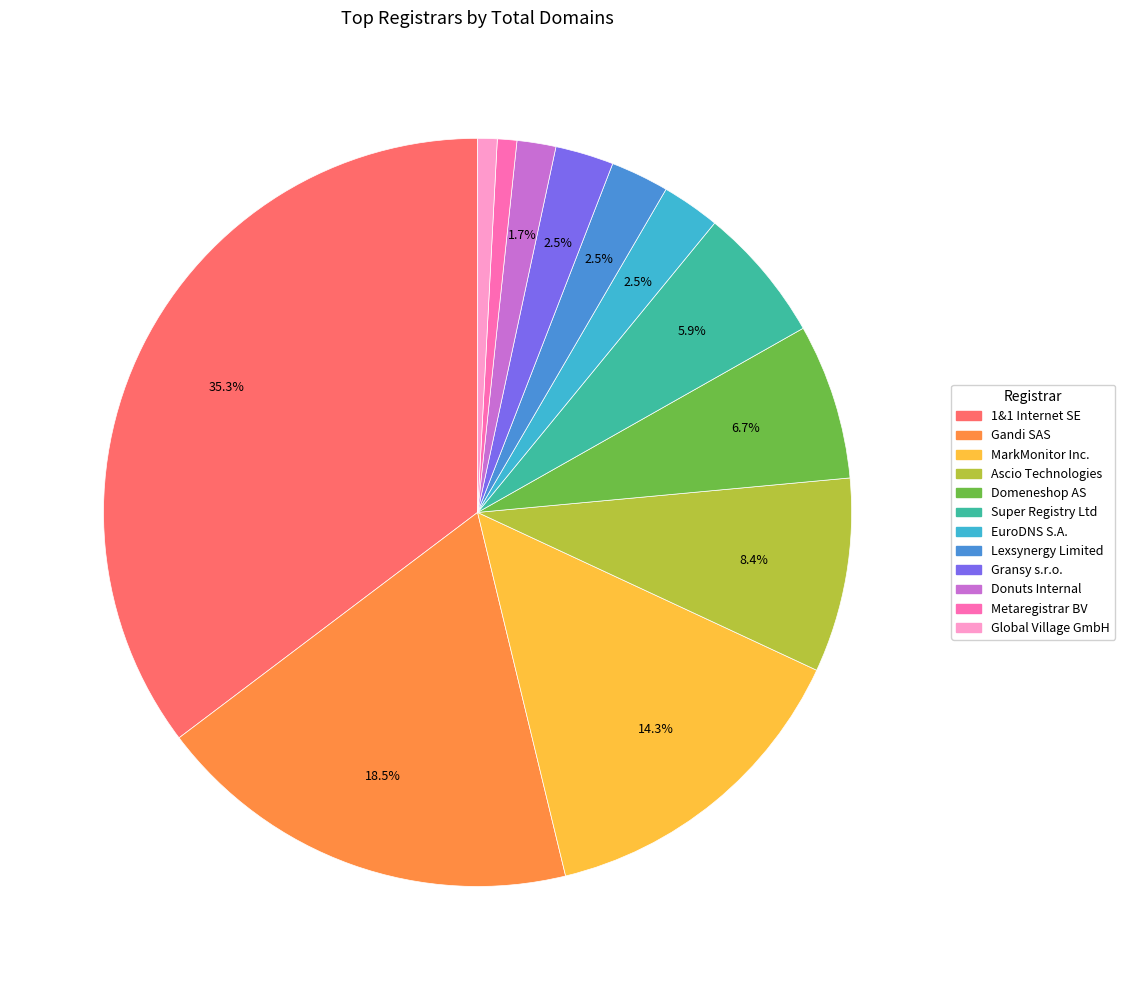

Which slice is the largest?

1&1 Internet SE